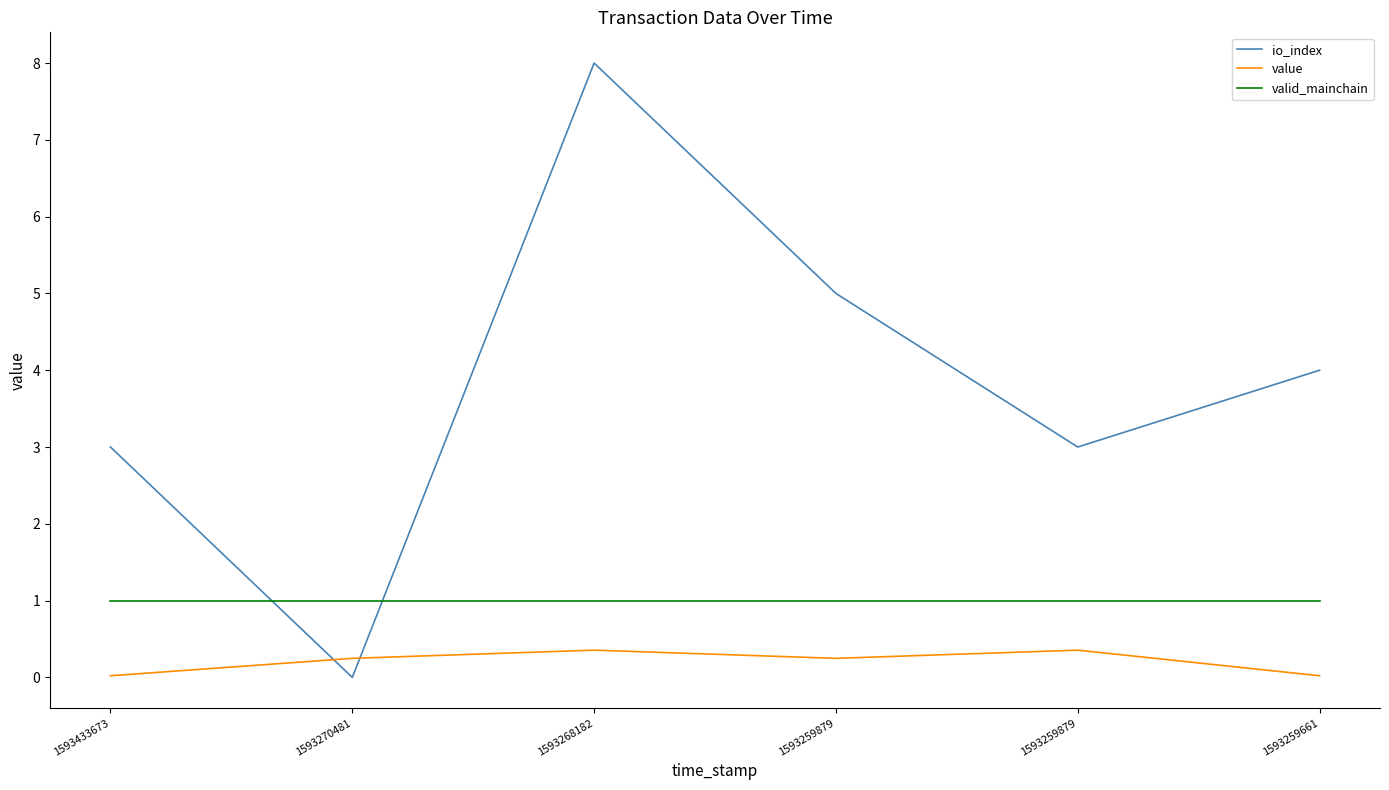

Does the chart display data point markers on the line(s)?

No